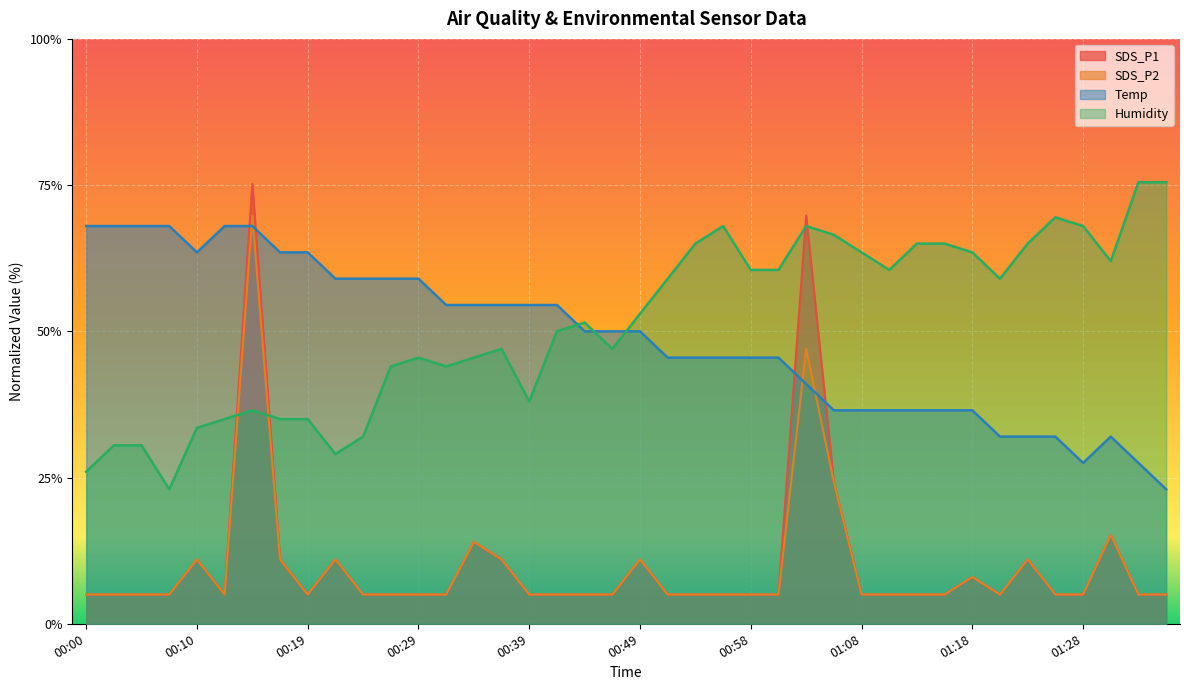

True or false: SDS_P2 and Humidity cross at least once.

True